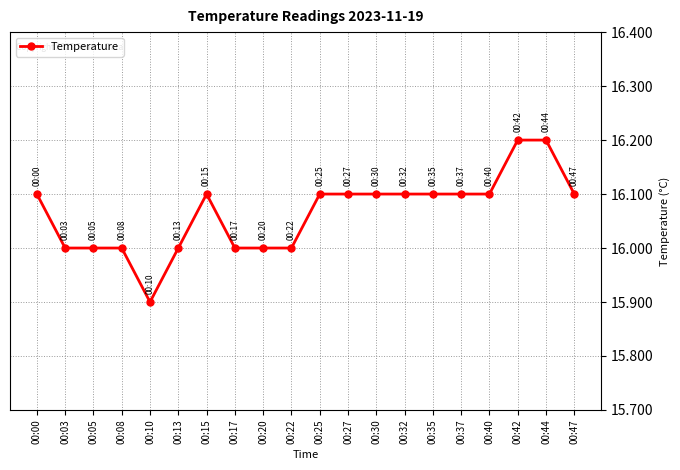

Count the number of categories in the chart.

20